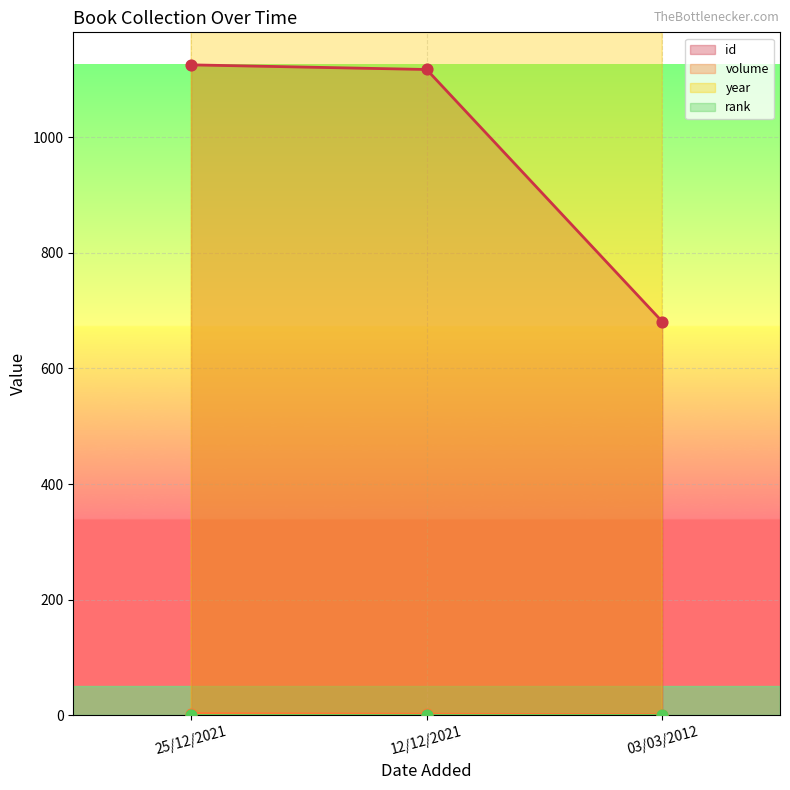

At which category is the sum across all series the highest?

25/12/2021